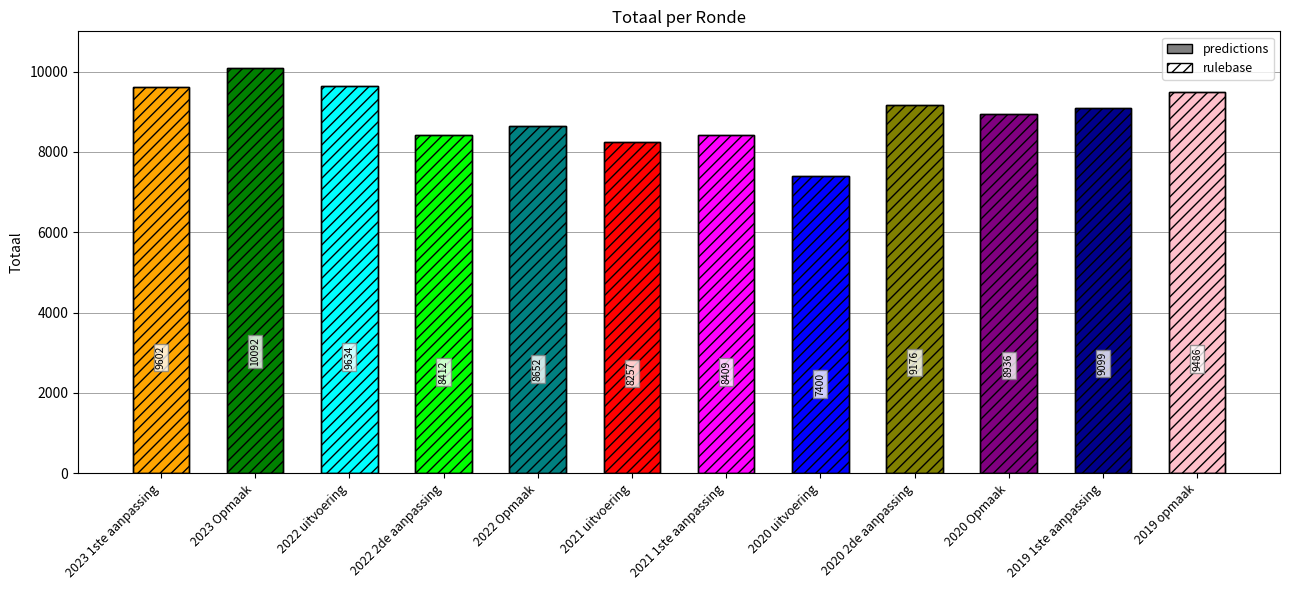

At which label does rulebase first exceed 9099?

2023 1ste aanpassing